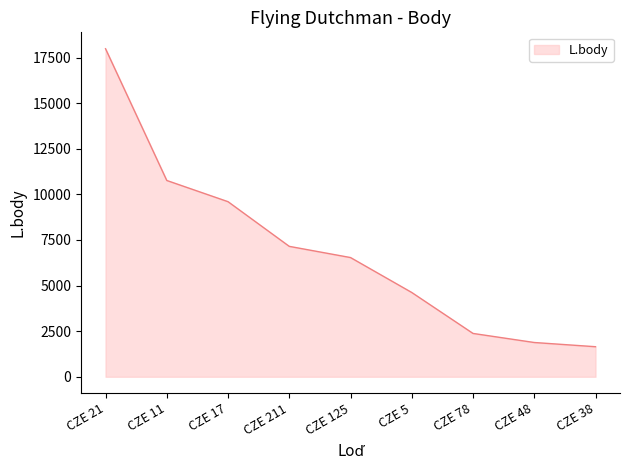

Rank the categories by value from lowest to highest.

CZE 38, CZE 48, CZE 78, CZE 5, CZE 125, CZE 211, CZE 17, CZE 11, CZE 21